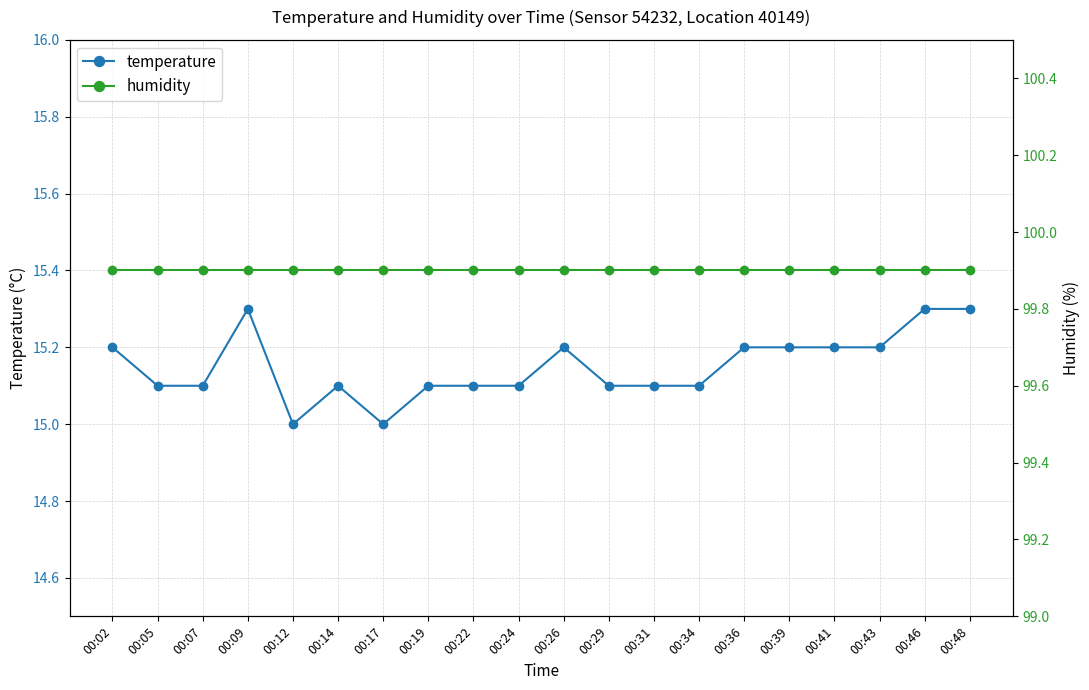

What is the total value across all series at 00:07?

115.0